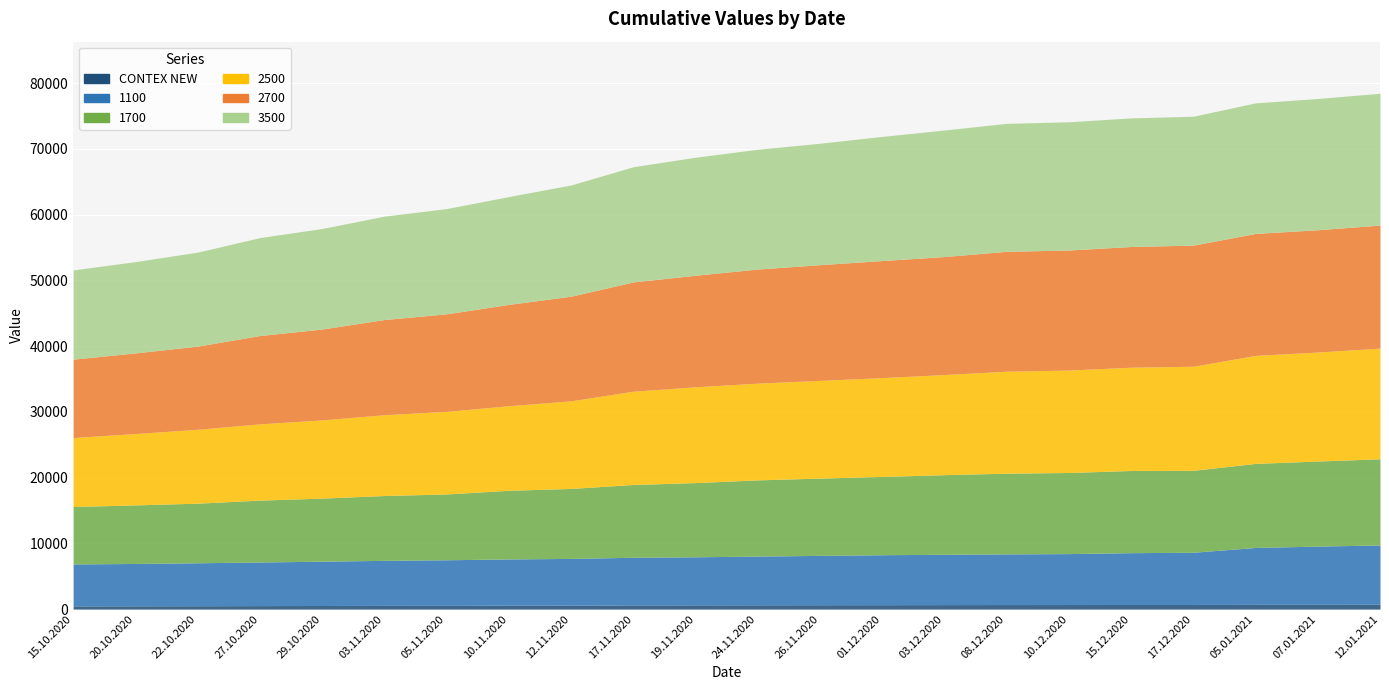

At 24.11.2020, list the series in order from smallest to largest.

CONTEX NEW, 1100, 1700, 2500, 2700, 3500